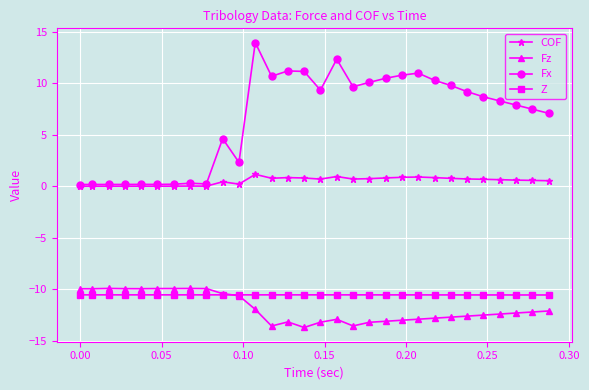

What are all the series names shown in the legend?

COF, Fz, Fx, Z